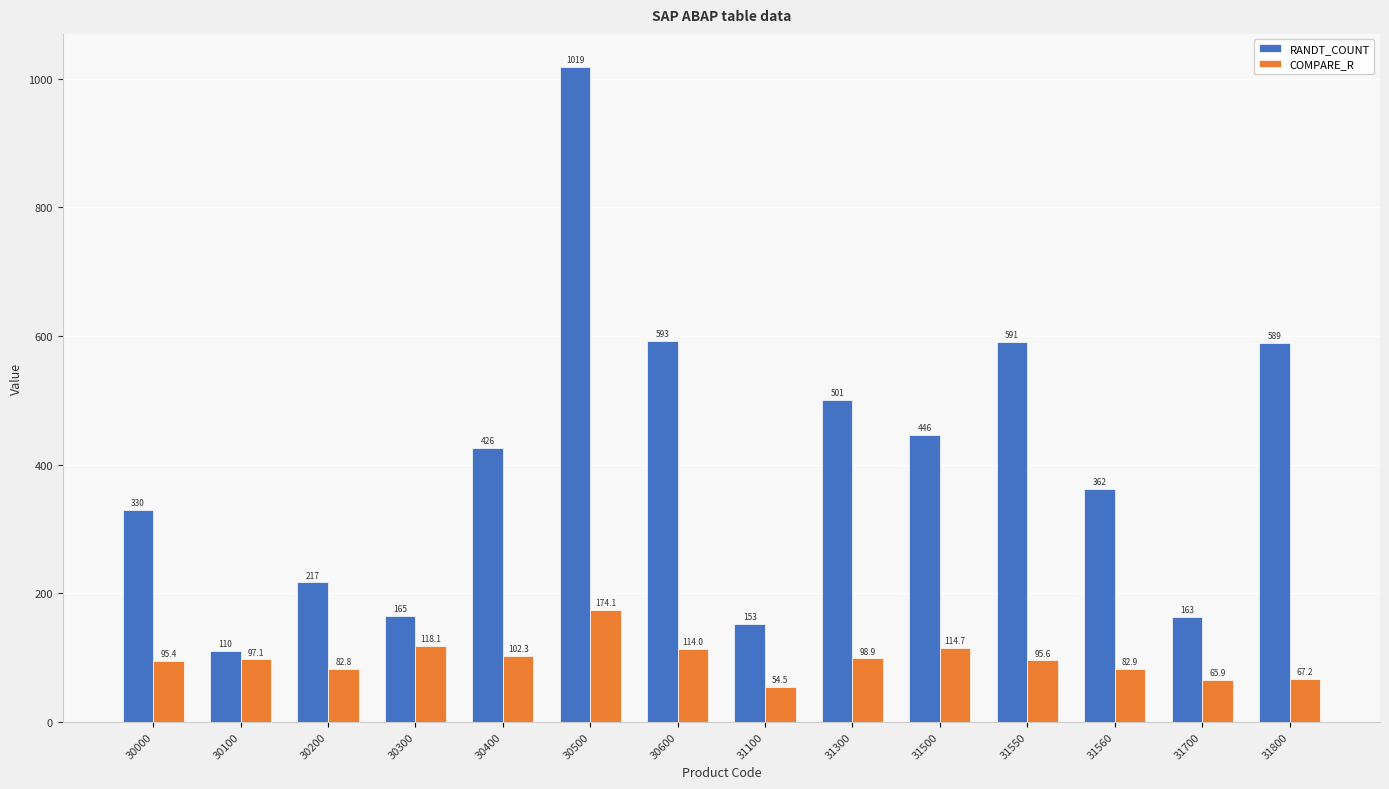

What is the minimum value shown in the chart?

54.5